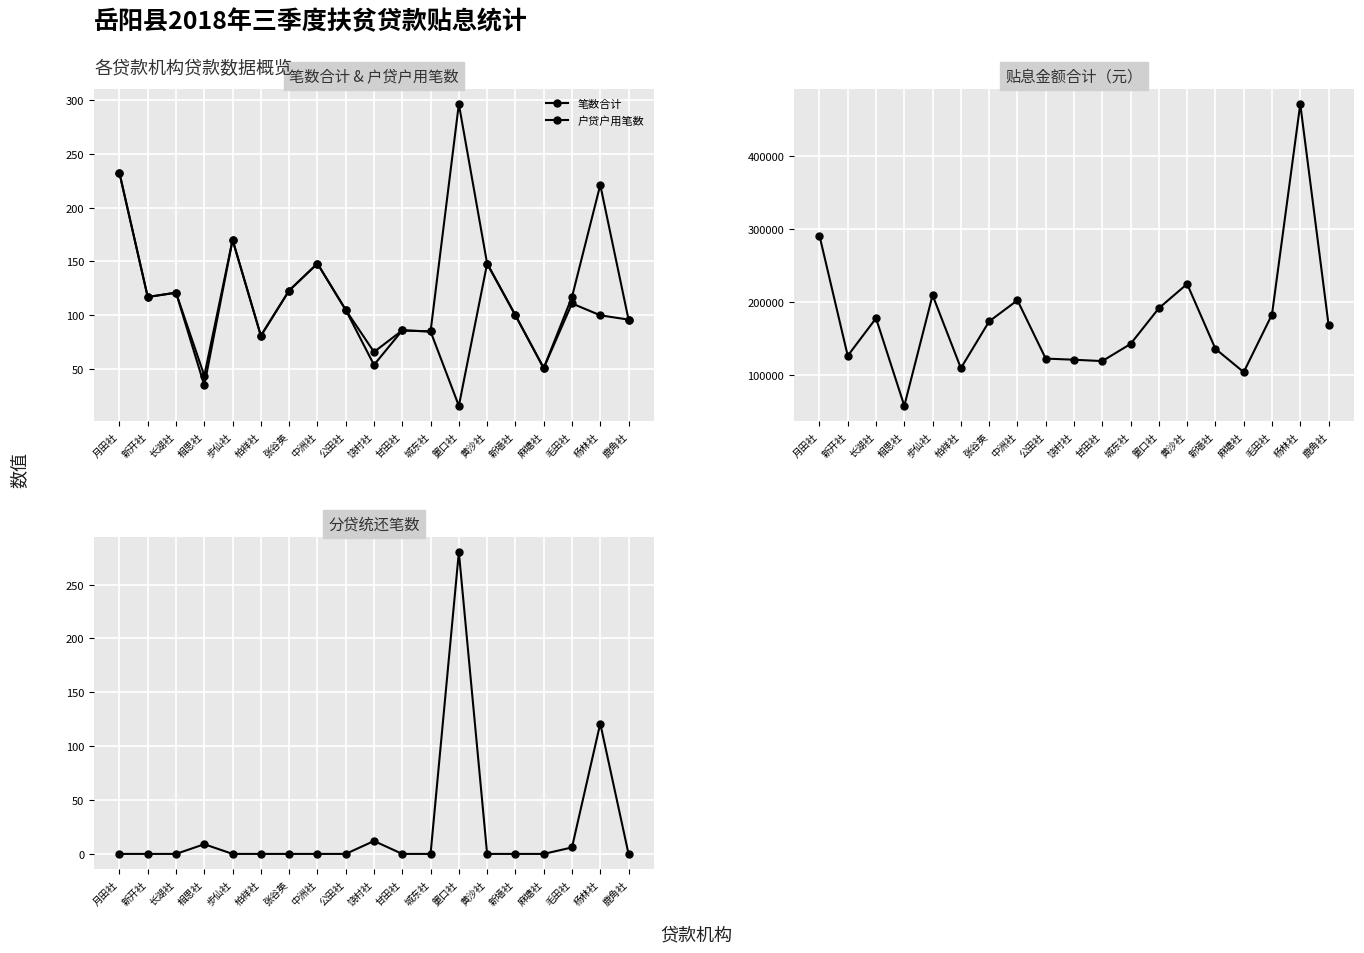

At which category is the sum across all series the highest?

杨林社